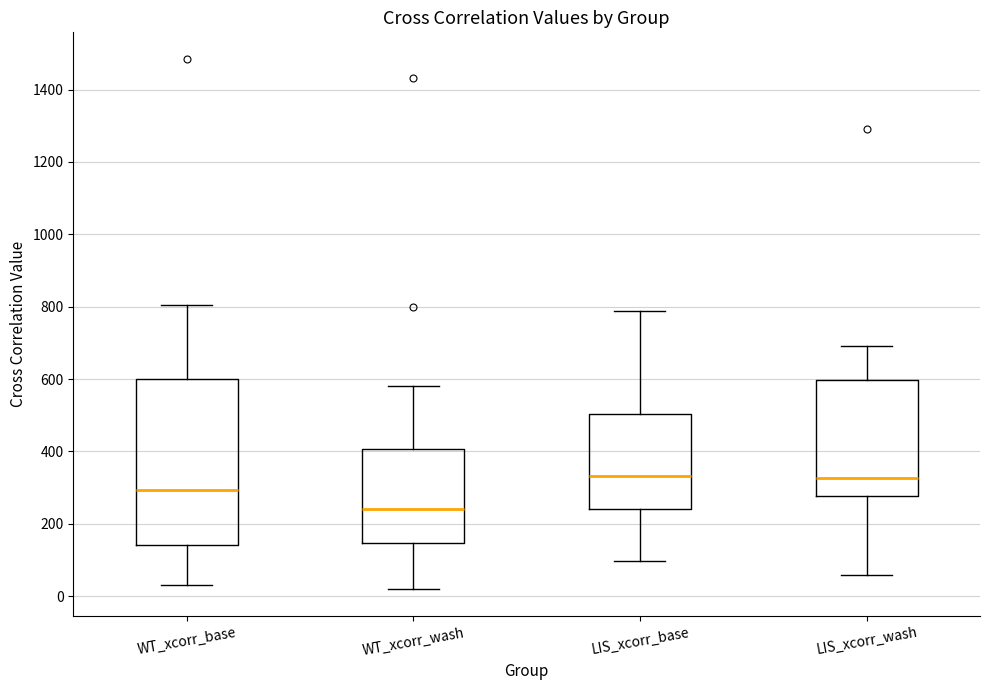

Where is the upper edge of the box for LIS_xcorr_wash on the y-axis? The values are not printed on the chart, so give them approximately, as read against the axis.

600